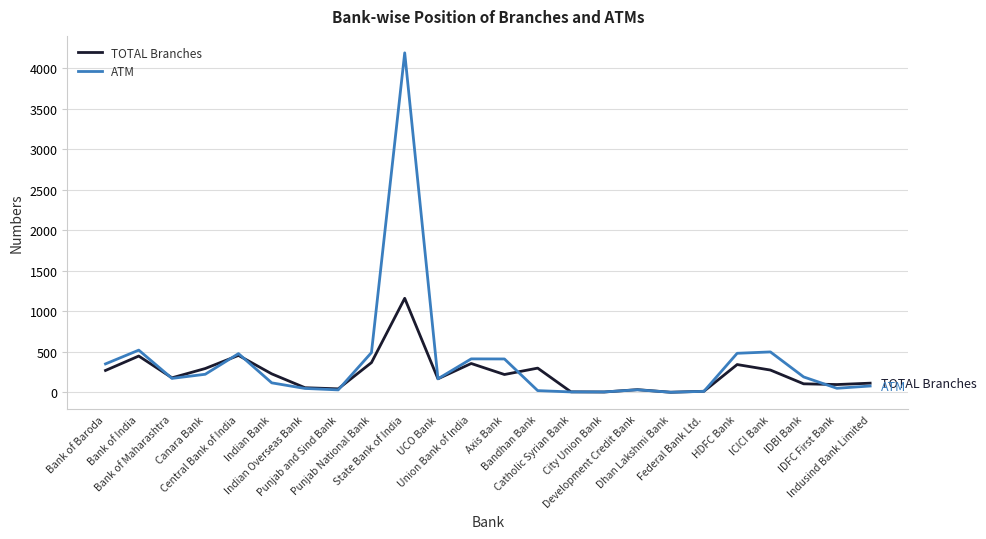

Which series has the widest spread of values?

ATM